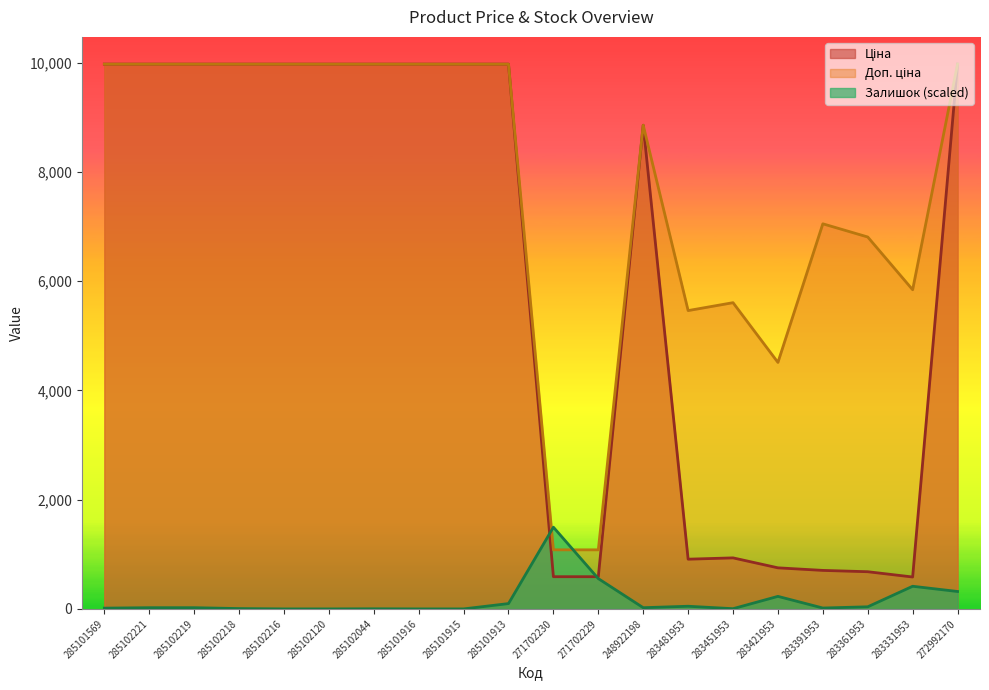

What is the total value across all series at 283481953?

6421.5